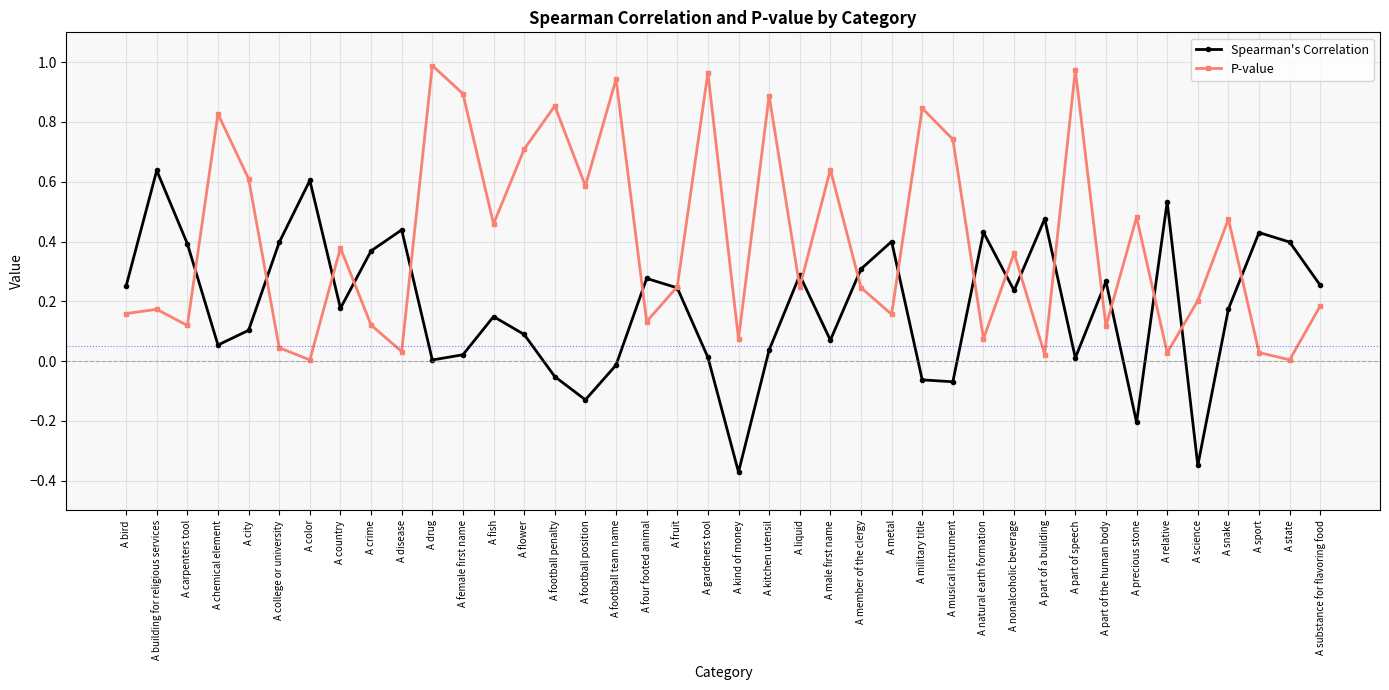

Which series has the largest total across all categories?

P-value